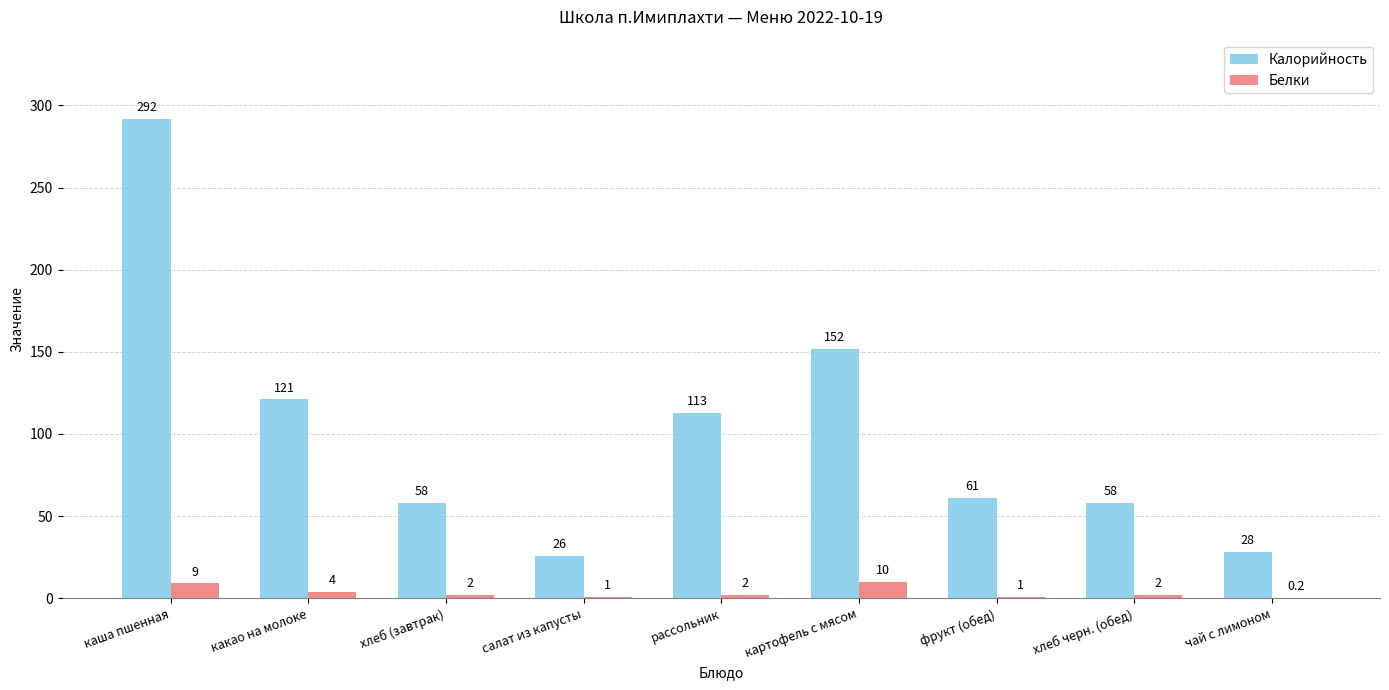

Which series has the largest total across all categories?

Калорийность